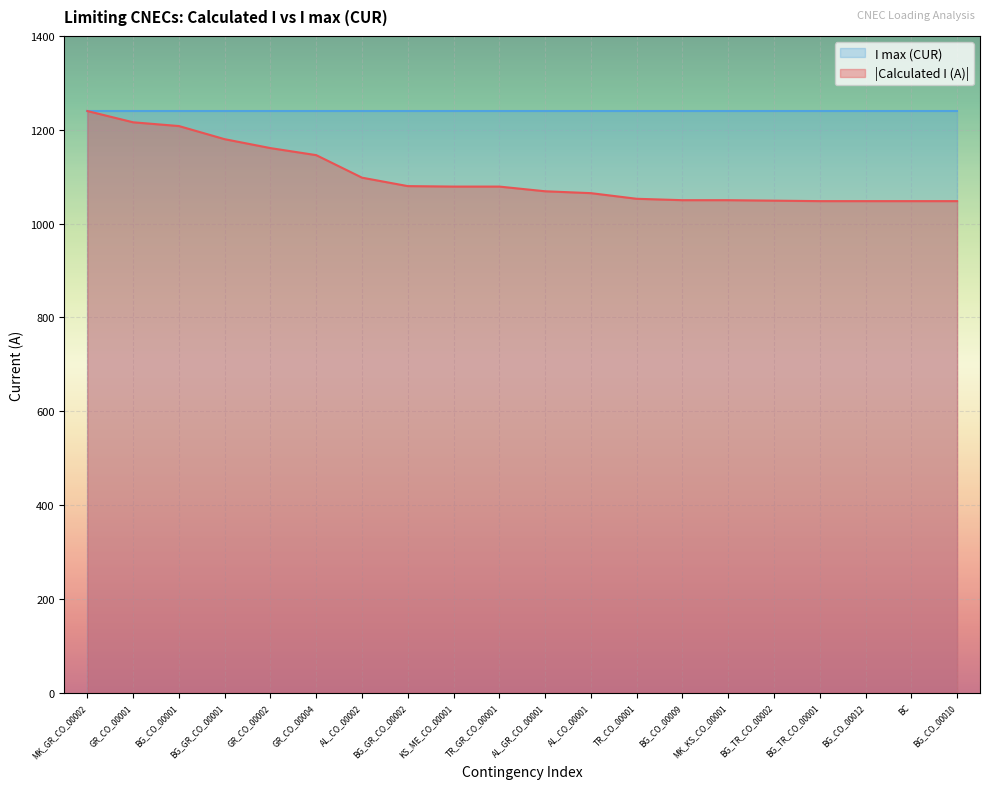

True or false: there are more than 2 points higher than both neighbors.

False